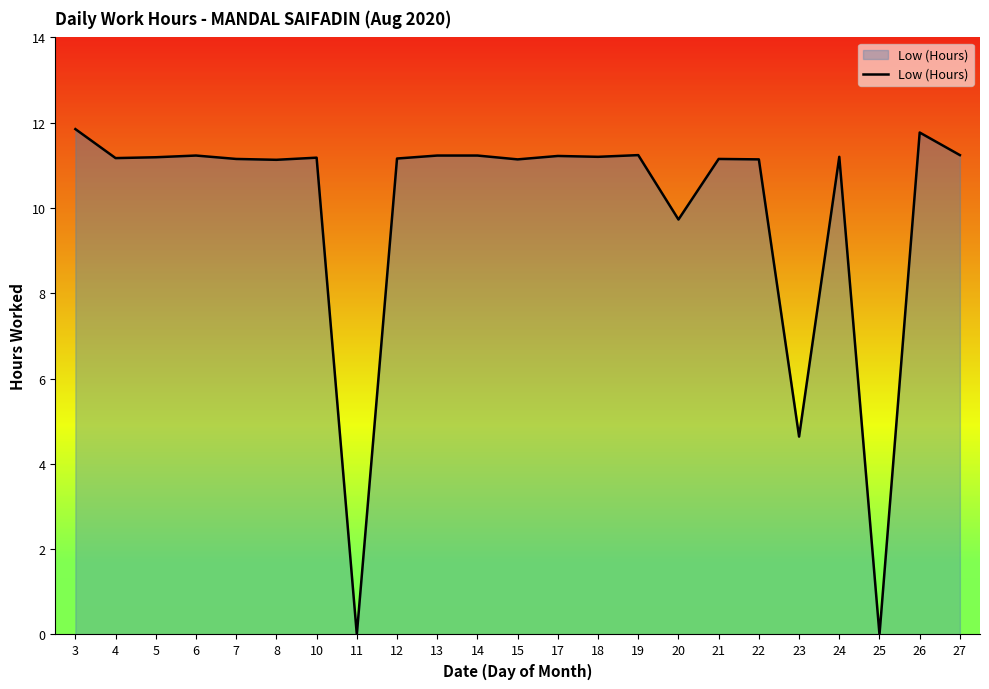

What value does the data have at 14?

11.2